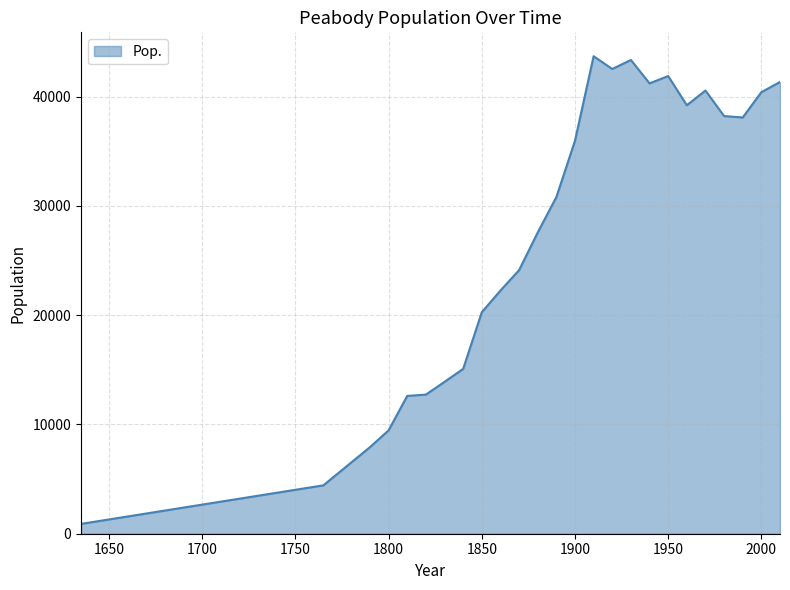

How many categories are shown in the chart?

25